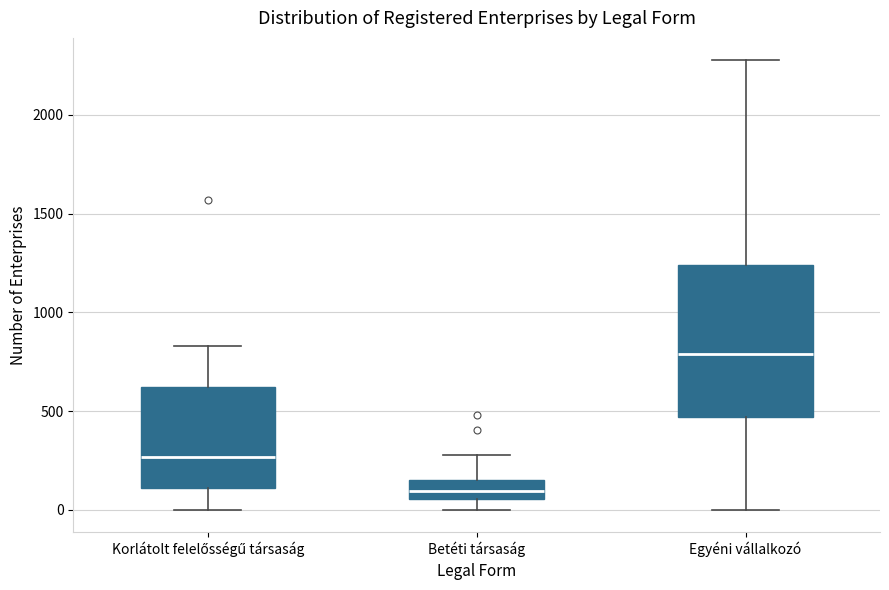

Which box's median line is the highest?

Egyéni vállalkozó